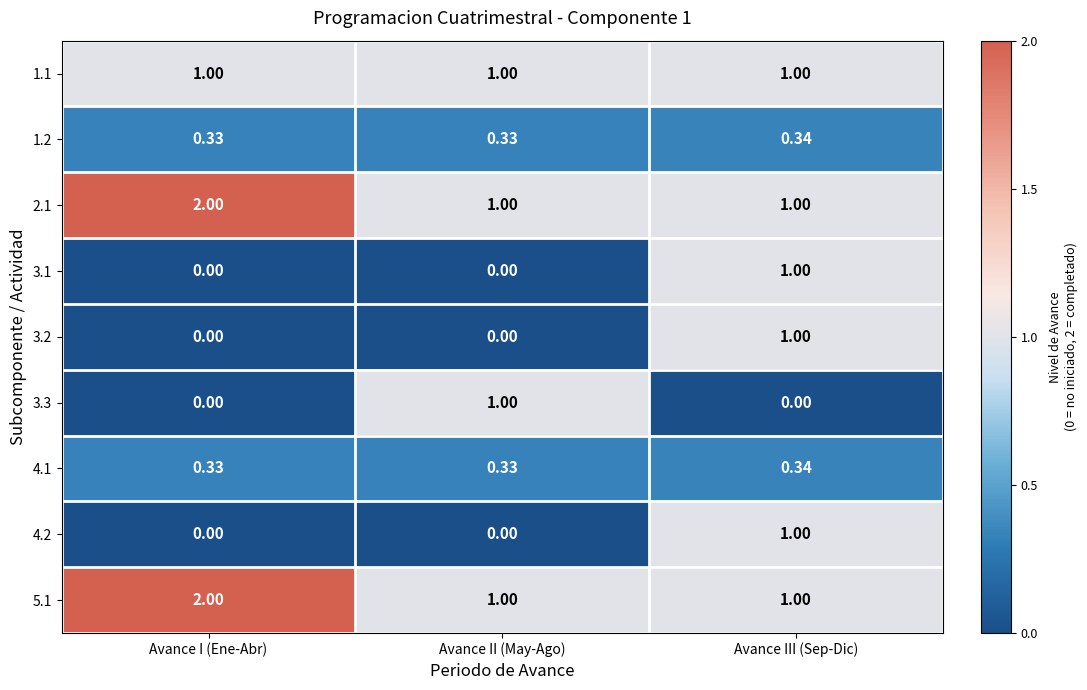

At which category is the sum across all series the highest?

Avance III (Sep-Dic)